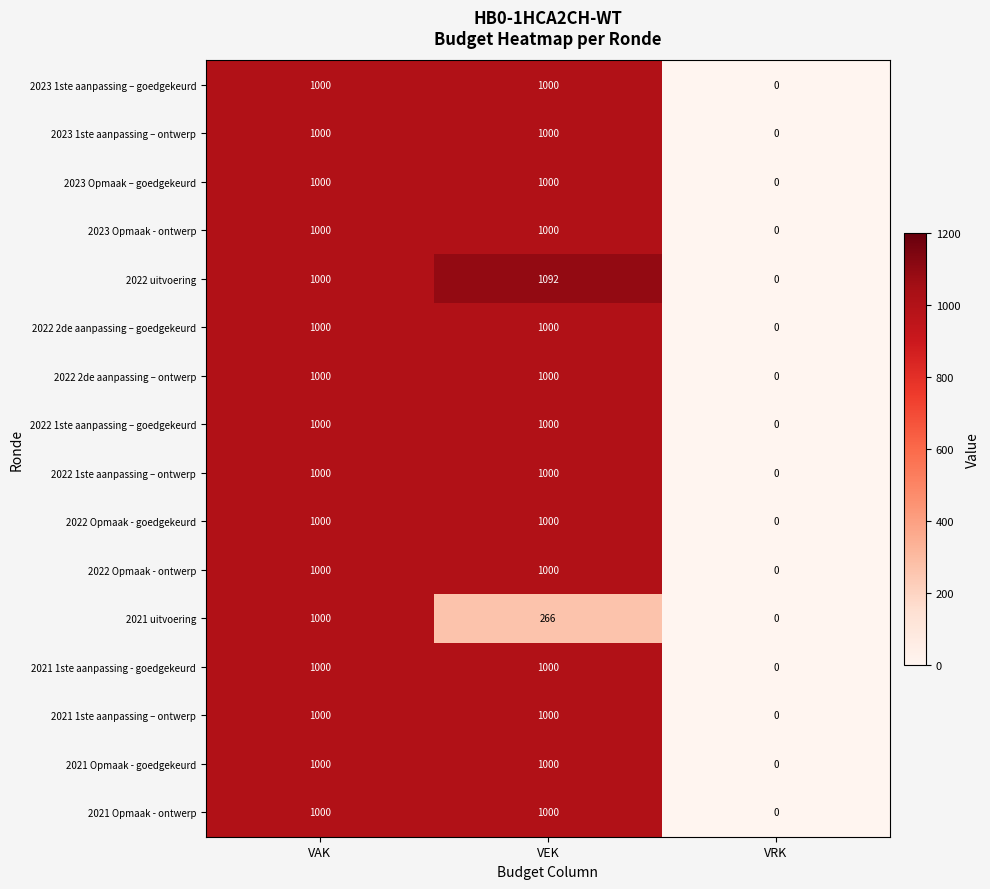

Which label corresponds to the largest value in the chart?

VEK